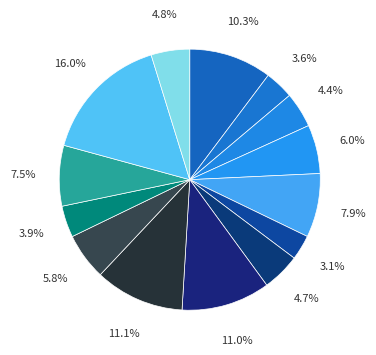

How many segments does this pie chart have?

14